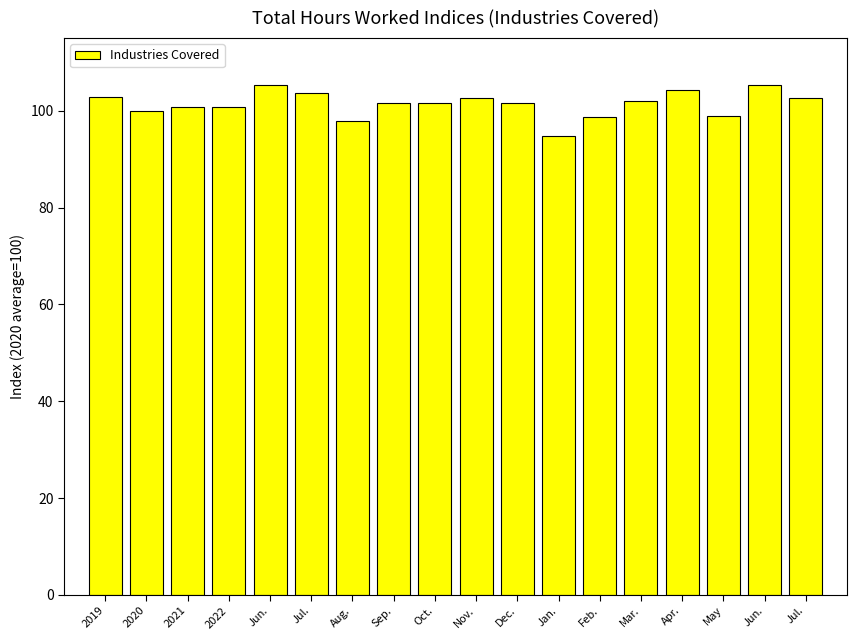

How many bars are there in total?

18